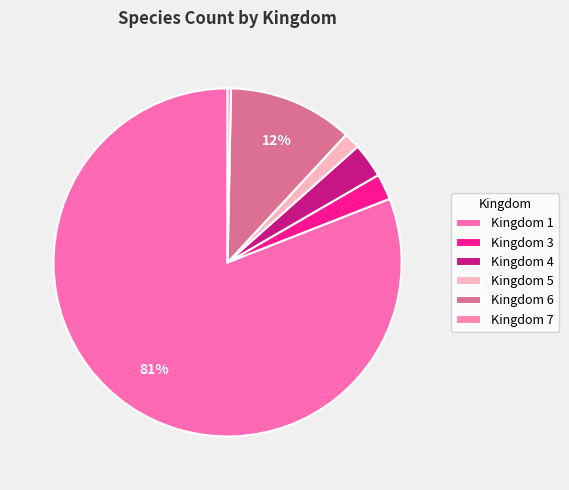

How many segments does this pie chart have?

6